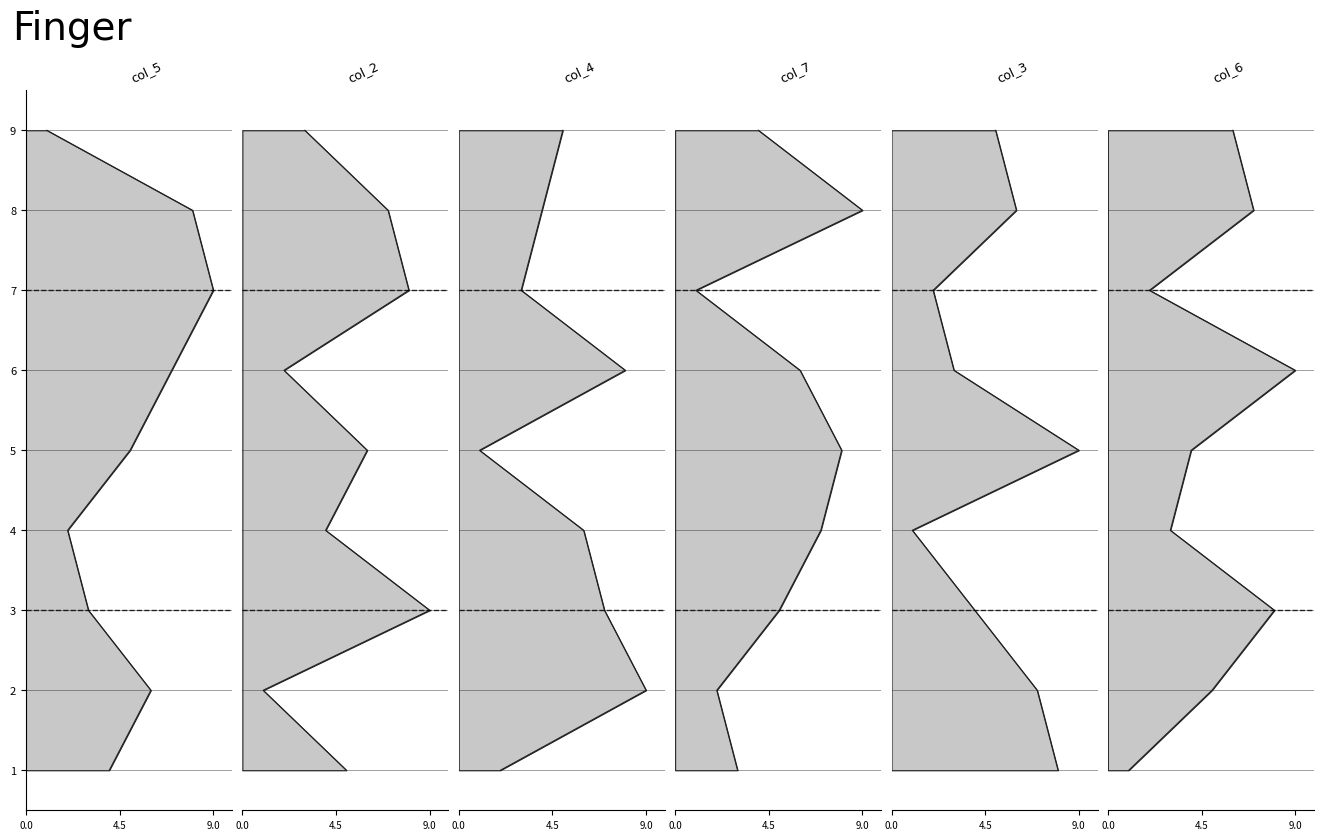

What is the average value of the col_6 series?

5